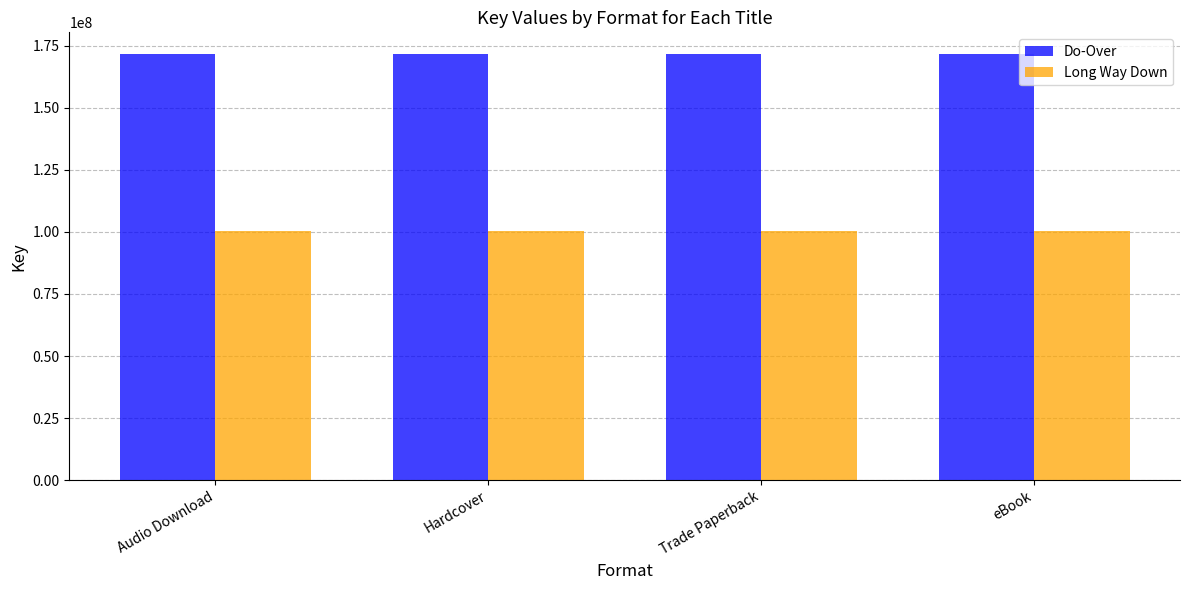

True or false: Do-Over has a value of 78403682 at eBook.

False